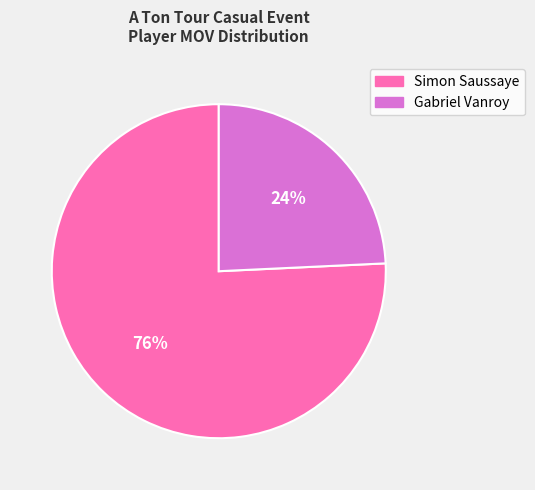

How many slices are in this pie chart?

2